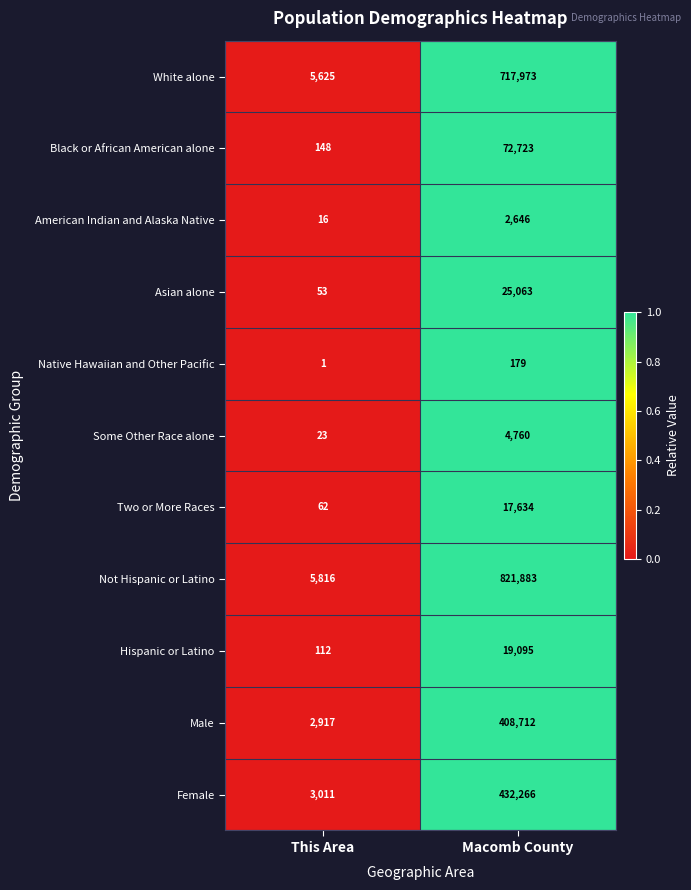

What is the average value of the Two or More Races series?

8848